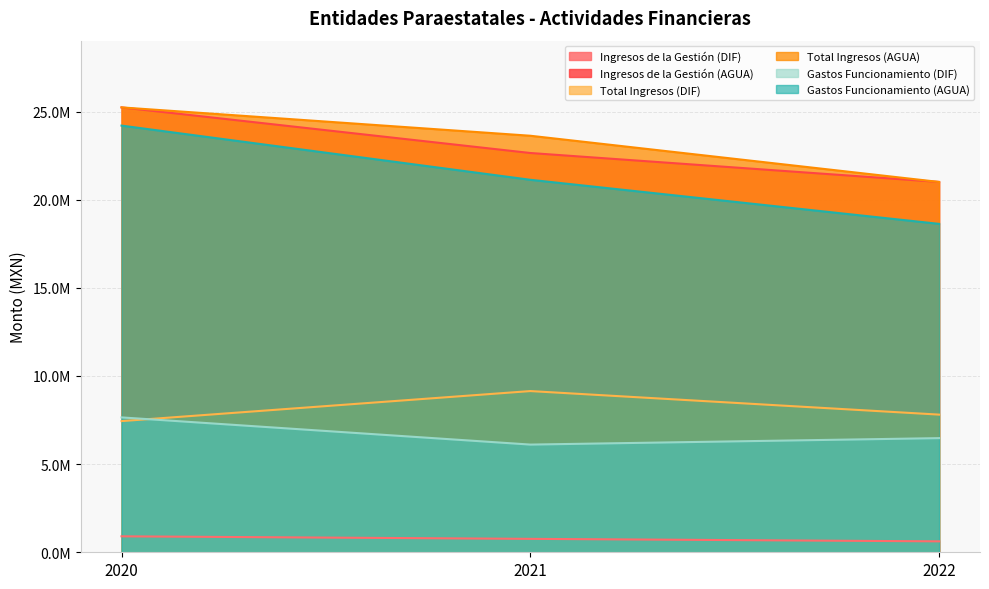

What is the value of the Ingresos de la Gestión (AGUA) point at the 3rd from the left?

21006164.4